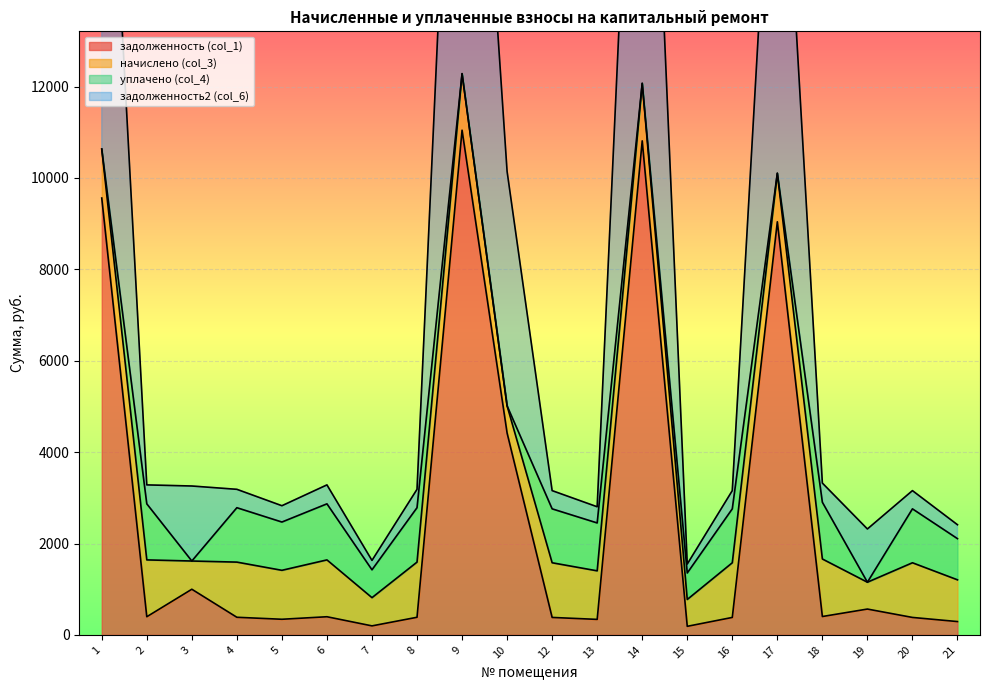

In задолженность2 (col_6), how many points are higher than both neighbors (excluding endpoints)?

5